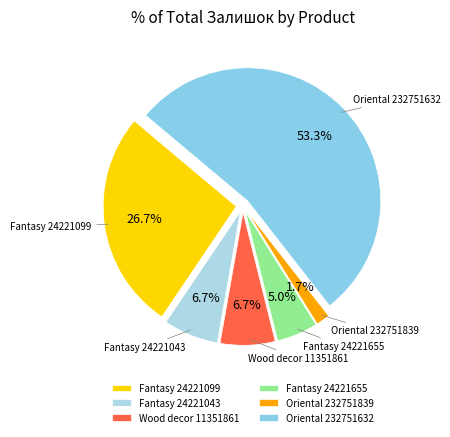

How many slices are in this pie chart?

6